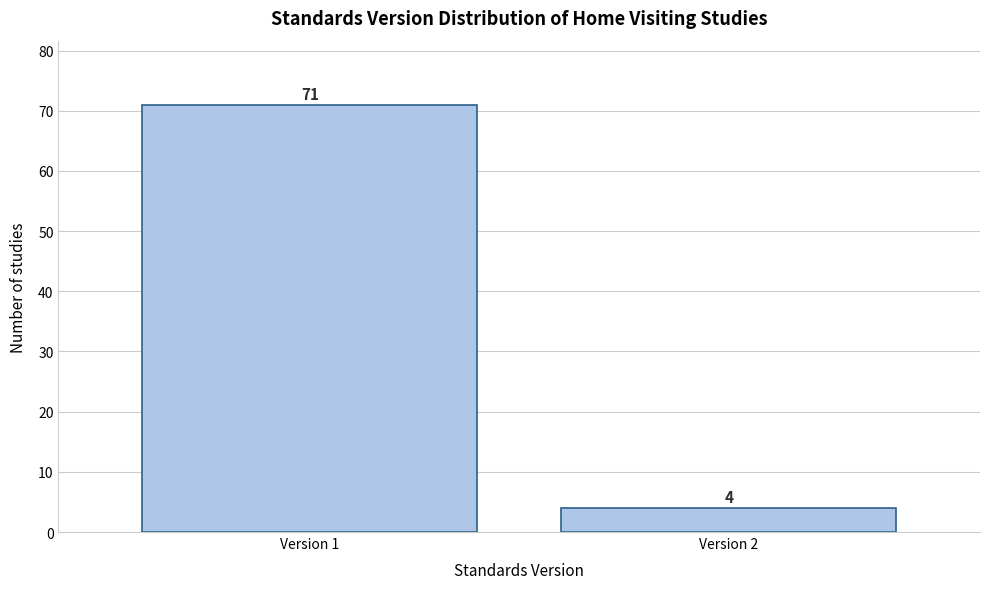

Reading left to right, transcribe all the data shown in this chart.

Version 1=71	Version 2=4